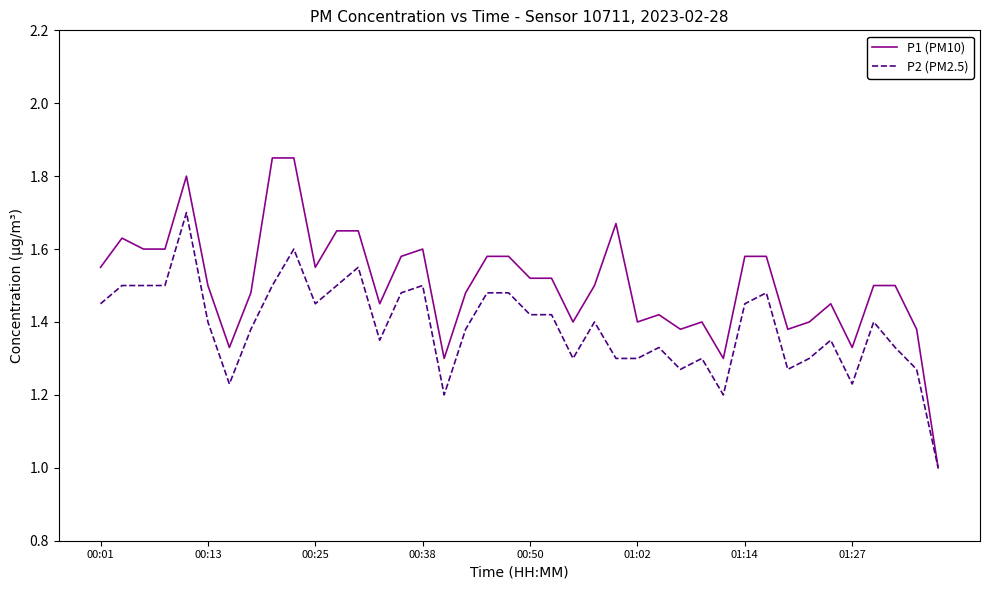

Which series has the widest spread of values?

P1 (PM10)